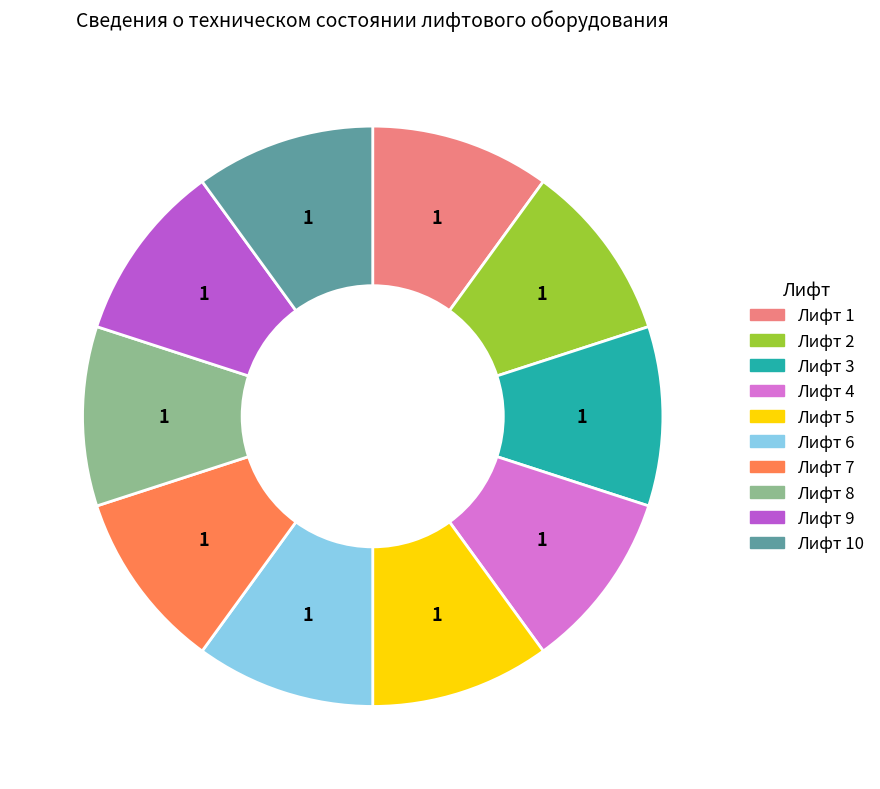

Count the number of slices in the pie.

10